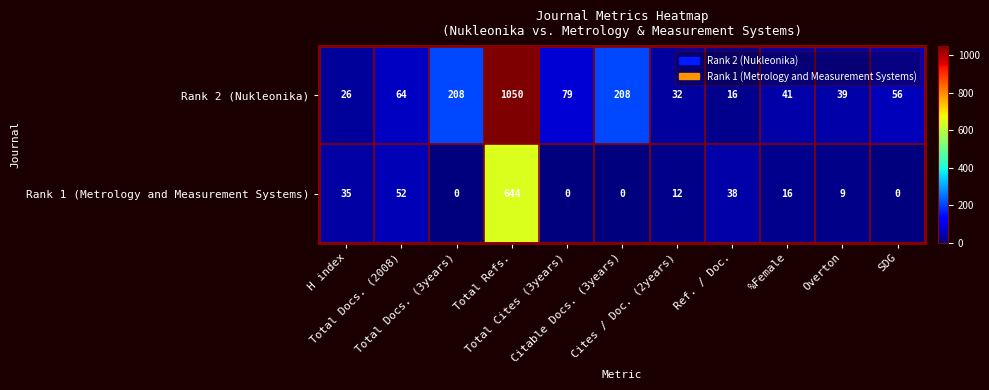

Which series has the widest spread of values?

Rank 2 (Nukleonika)